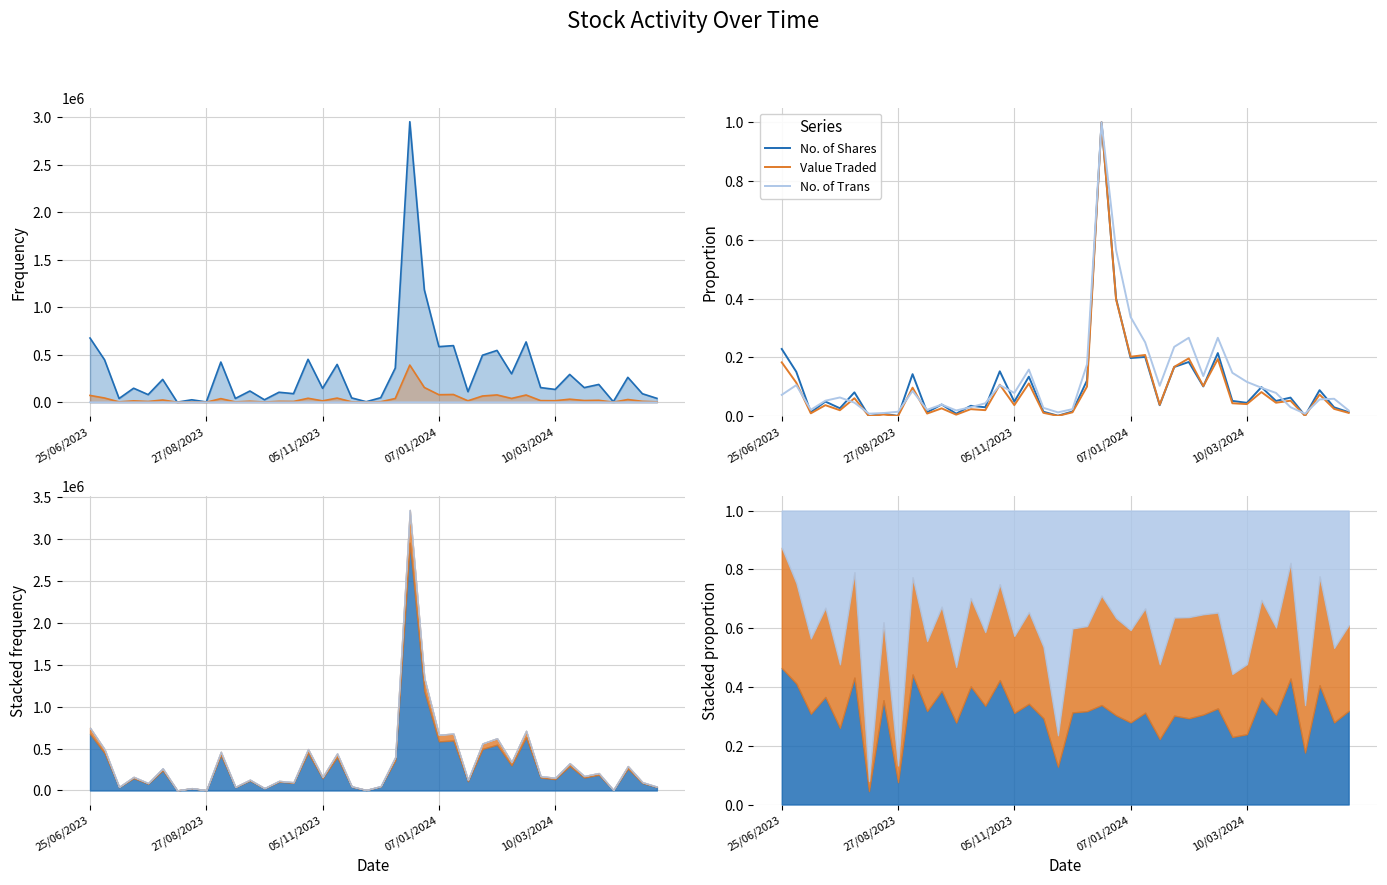

What is the average value of the No. of Trans series?

0.1